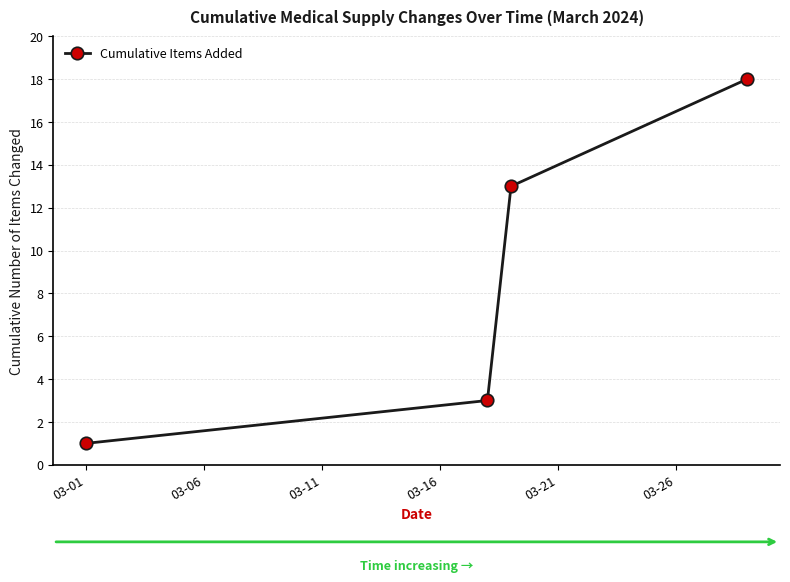

What is the average value?

9